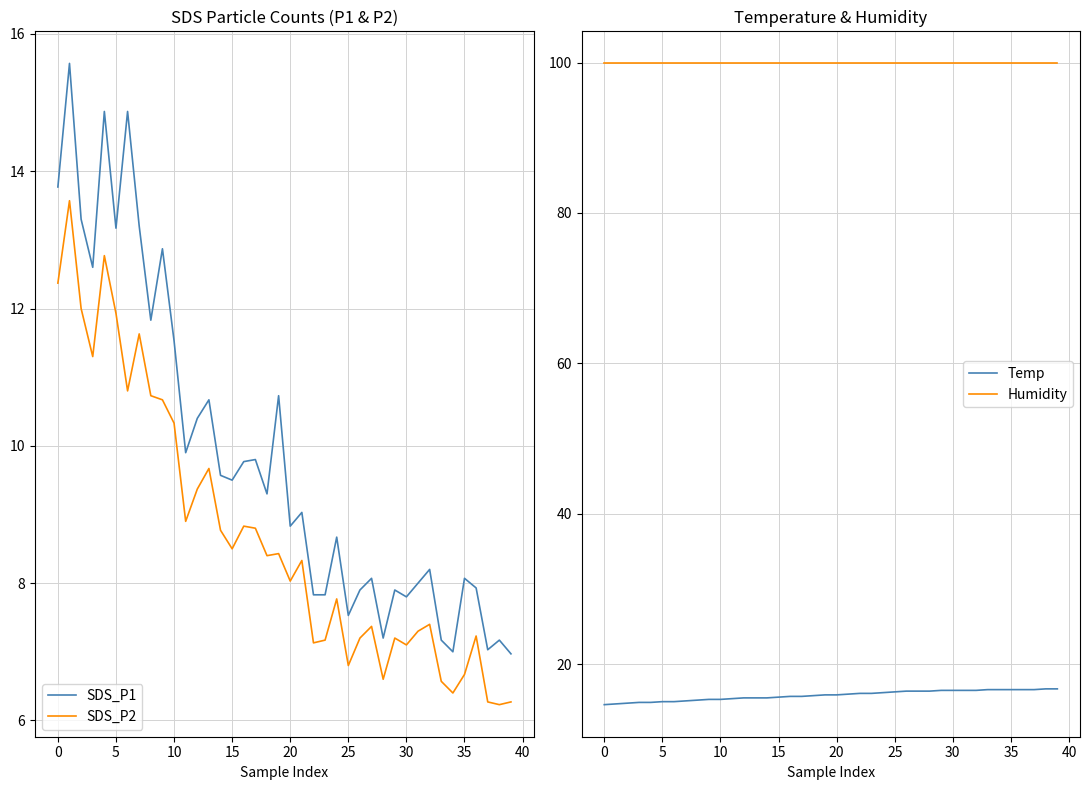

True or false: SDS_P2 has more than 2 interior local peaks.

True